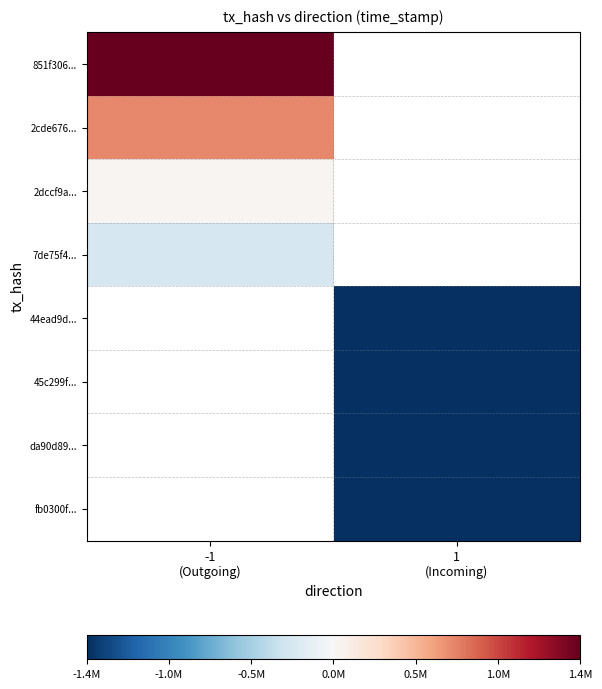

Rank the series by their average value, from highest to lowest.

851f306..., 2cde676..., 2dccf9a..., 7de75f4..., 44ead9d..., 45c299f..., da90d89..., fb0300f...